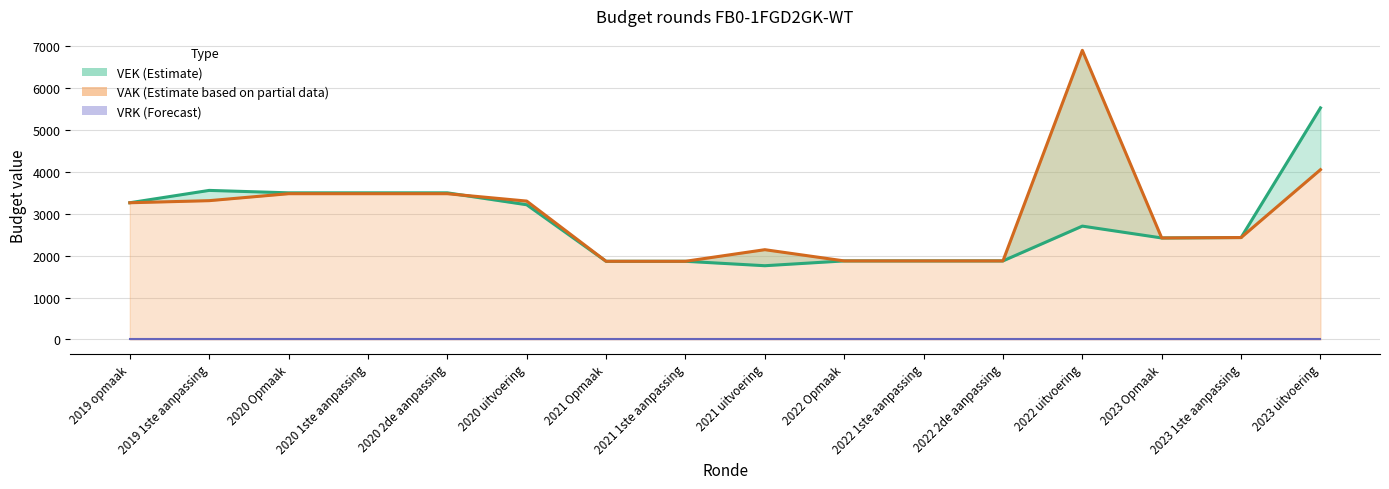

Does the chart display data point markers on the line(s)?

No